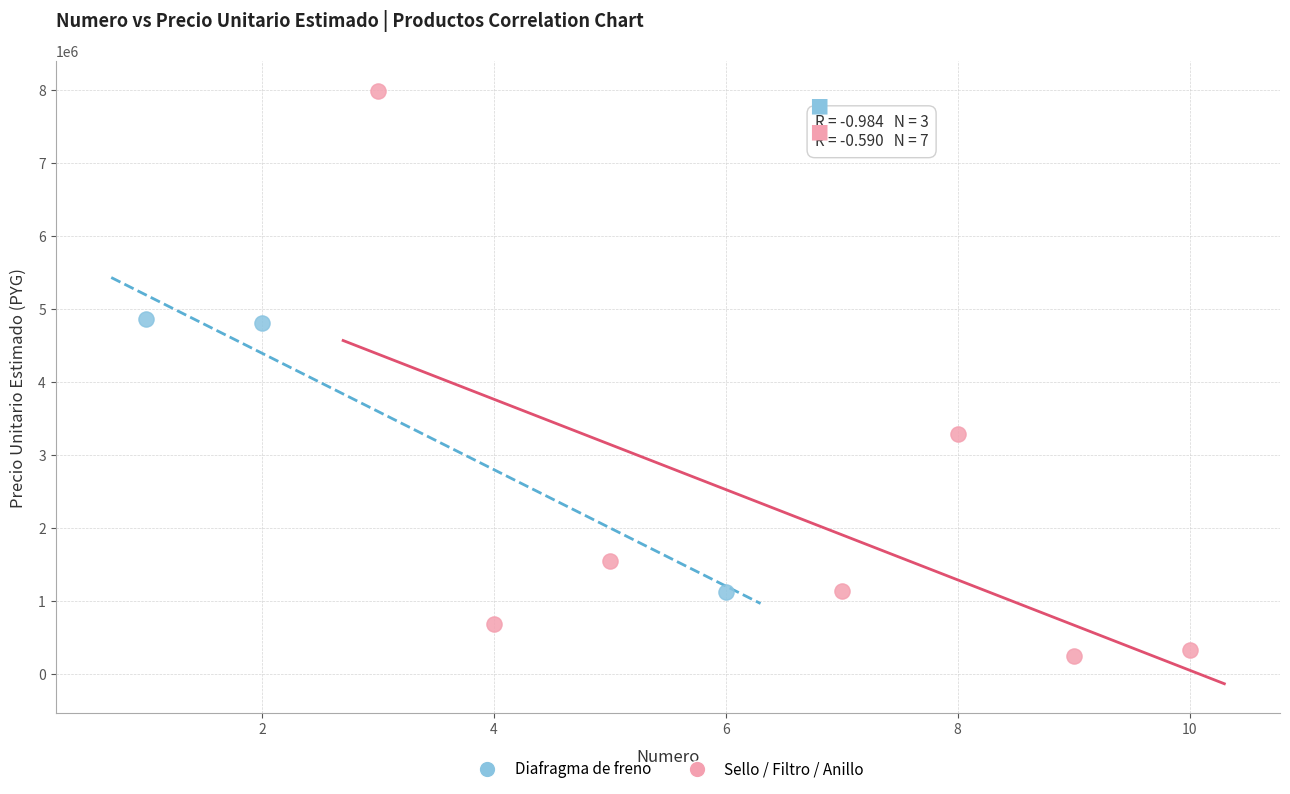

Which series reaches the minimum Y coordinate?

Sello / Filtro / Anillo